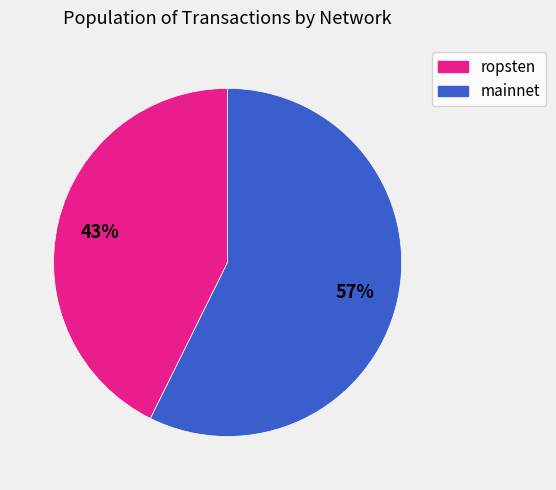

To the nearest percent, what is the average slice percentage?

50%